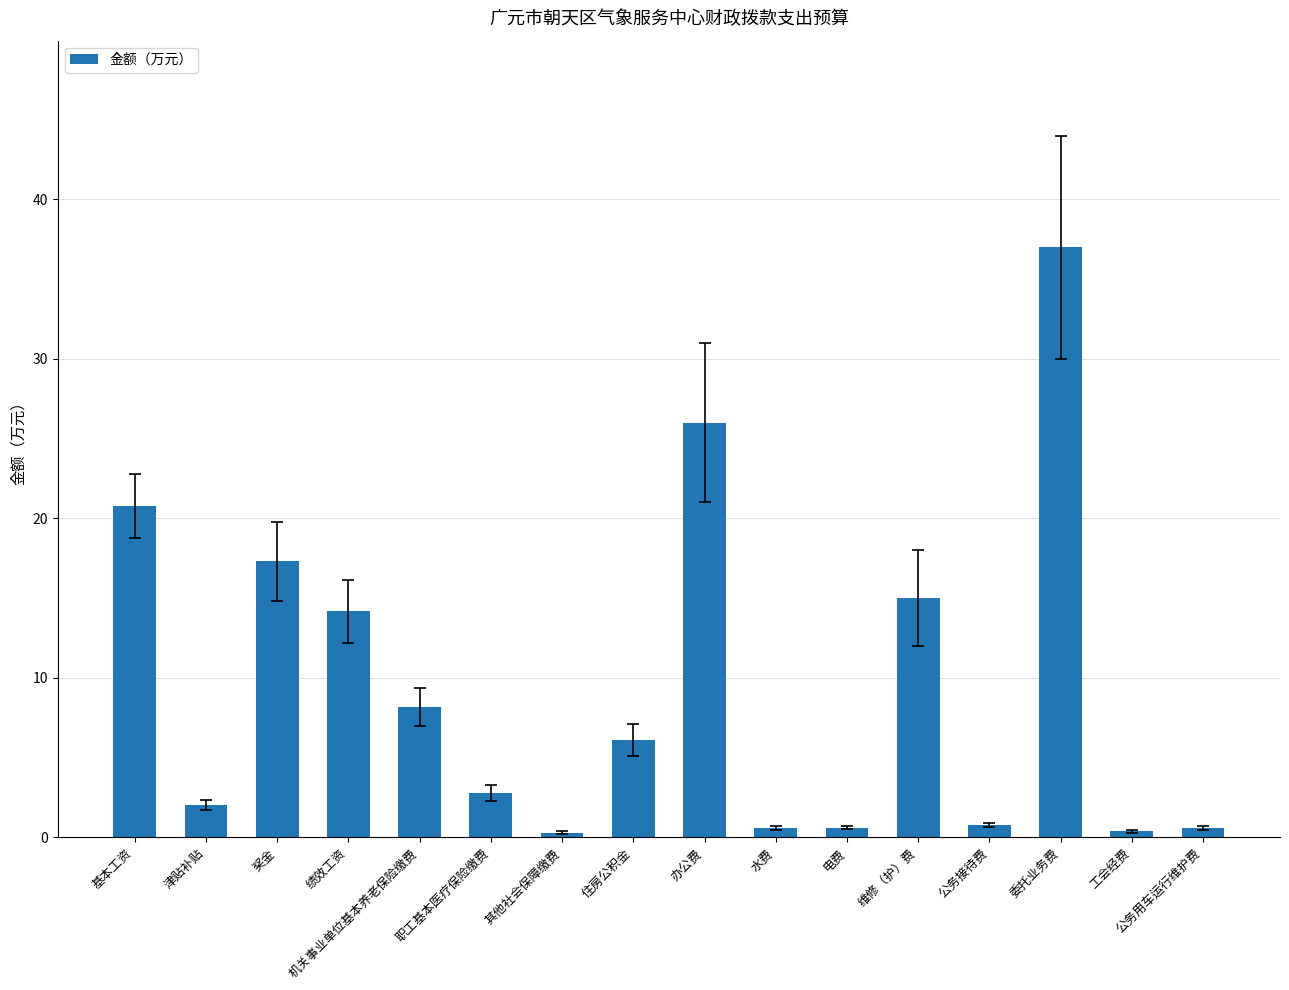

At which label does the data first exceed 6?

基本工资